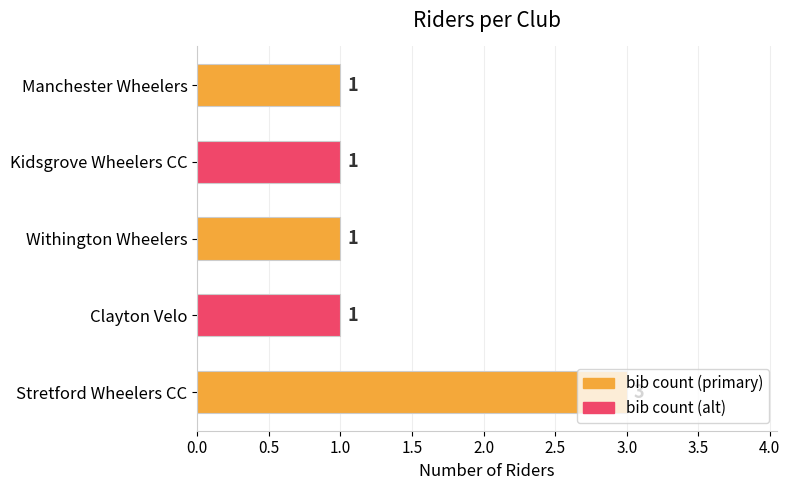

Count the values in the range 1 to 2.

4